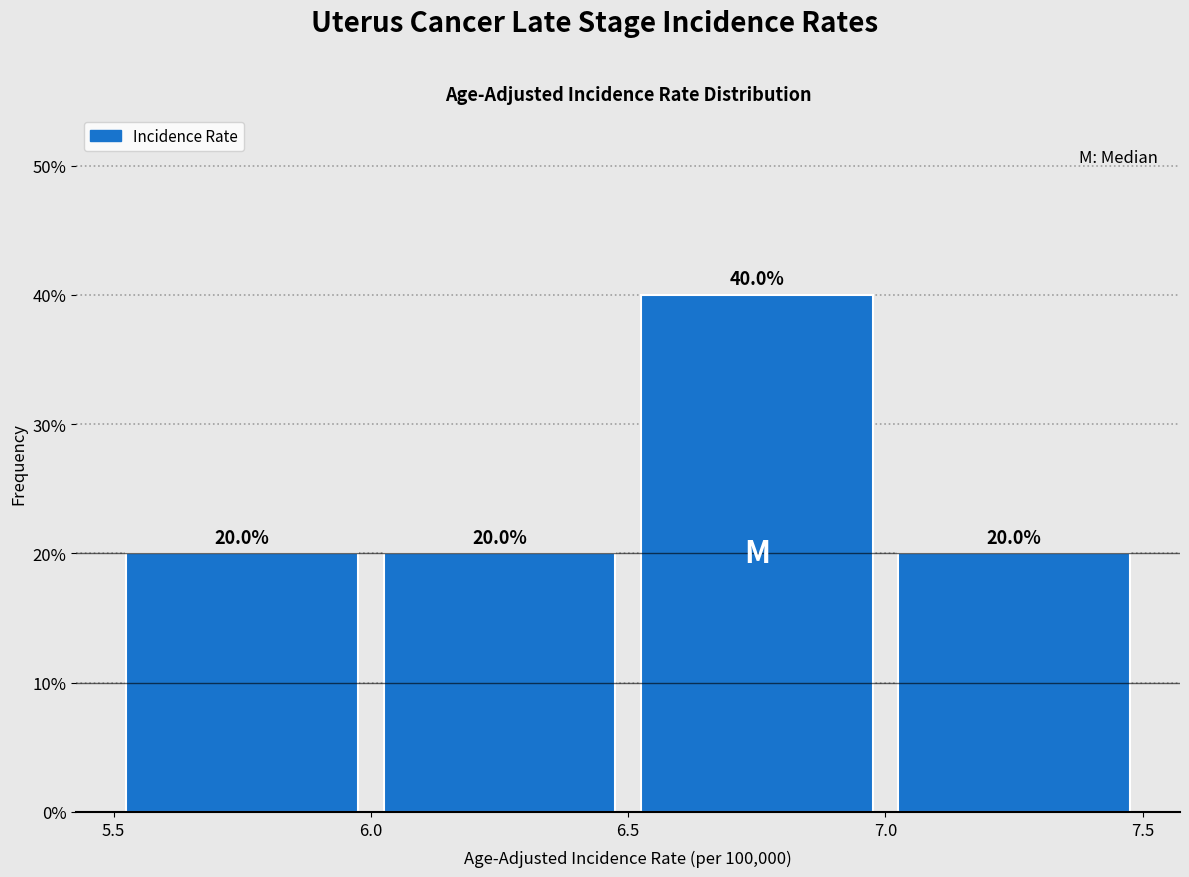

Over which range of the x-axis is the bar tallest?

6.5 to 7.0